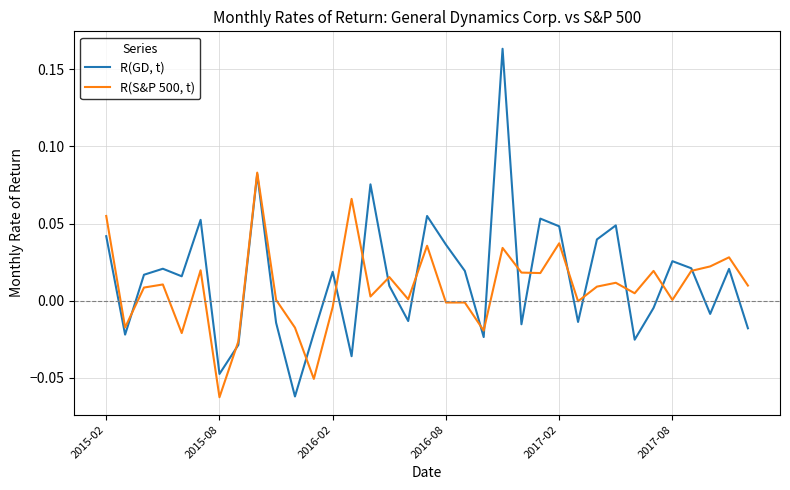

List the series in order of their overall mean, highest first.

R(GD, t), R(S&P 500, t)